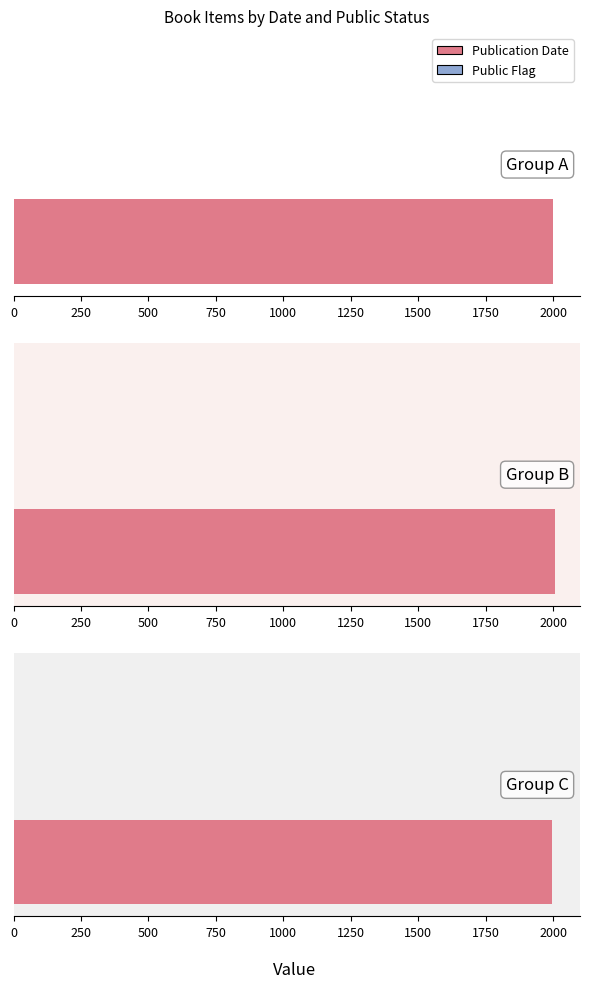

Reading left to right, extract all data points from this chart.

Publication Date: 2000	2006	1997
Public Flag: 1	1	1